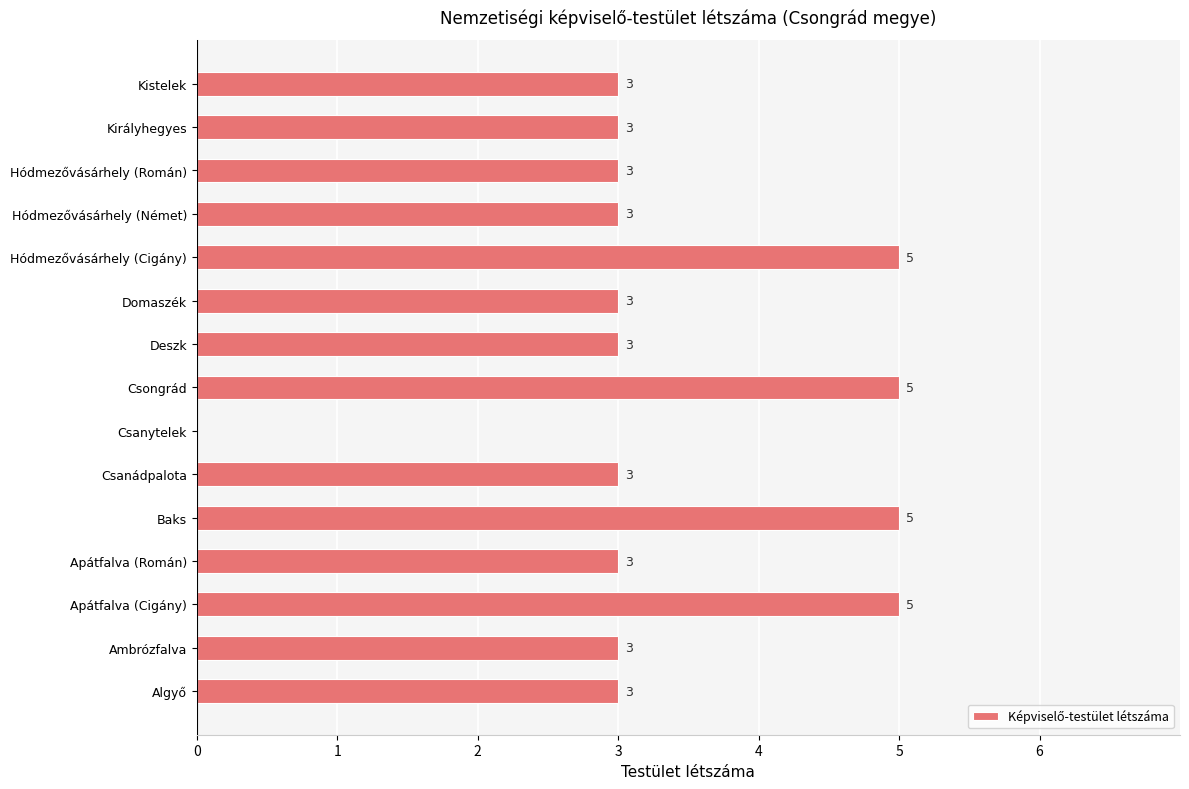

What is the average value?

3